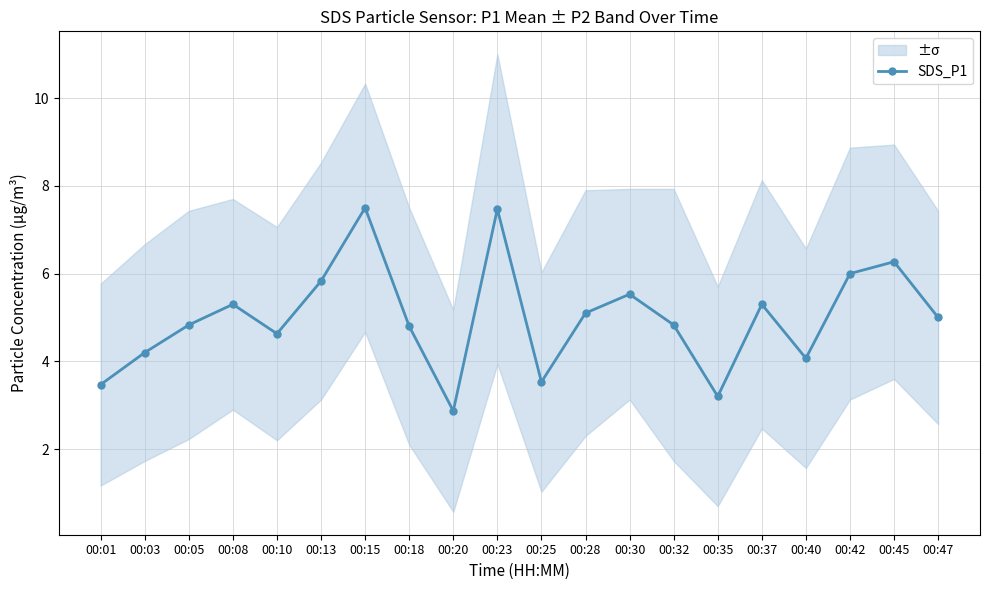

What is the value of the 20th point from the left?

5.0